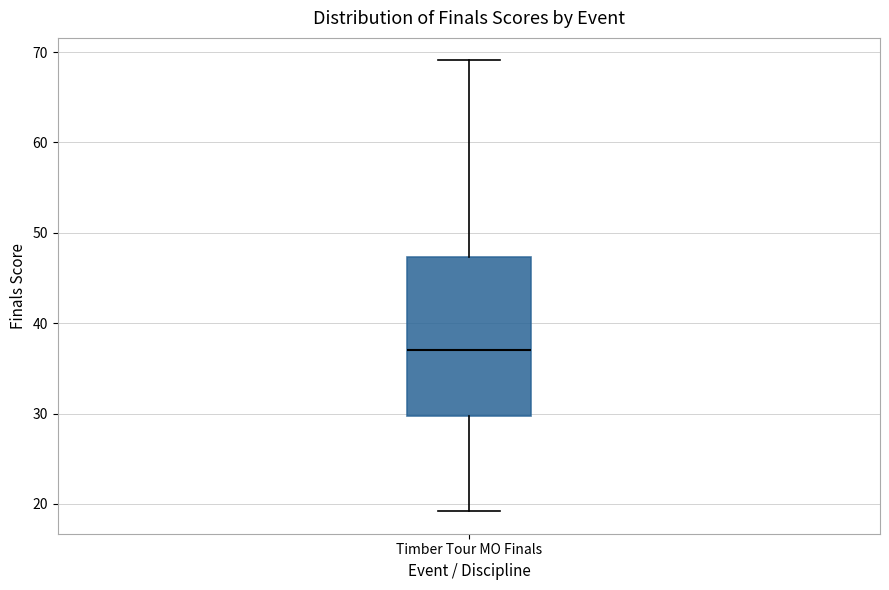

Transcribe this box plot: give where the median line is, the range the box spans, and where the two whiskers end, as read against the y-axis. The values are not printed on the chart, so give them approximately, as read against the axis.

median 37, box 30 to 47, whiskers 19 to 69